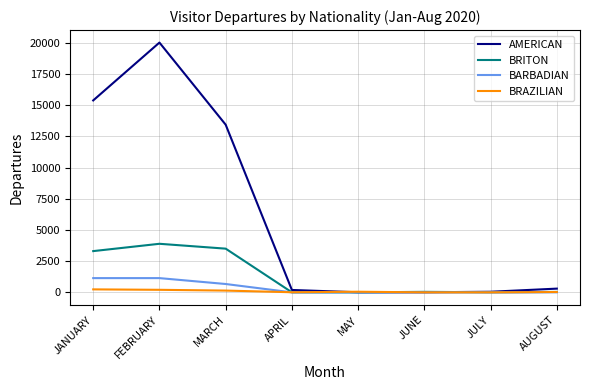

Which series has the largest total across all categories?

AMERICAN